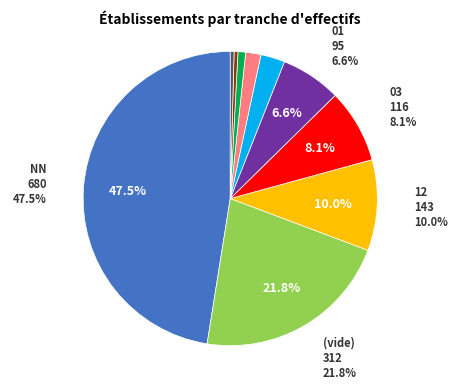

Is there a majority slice in this chart?

No